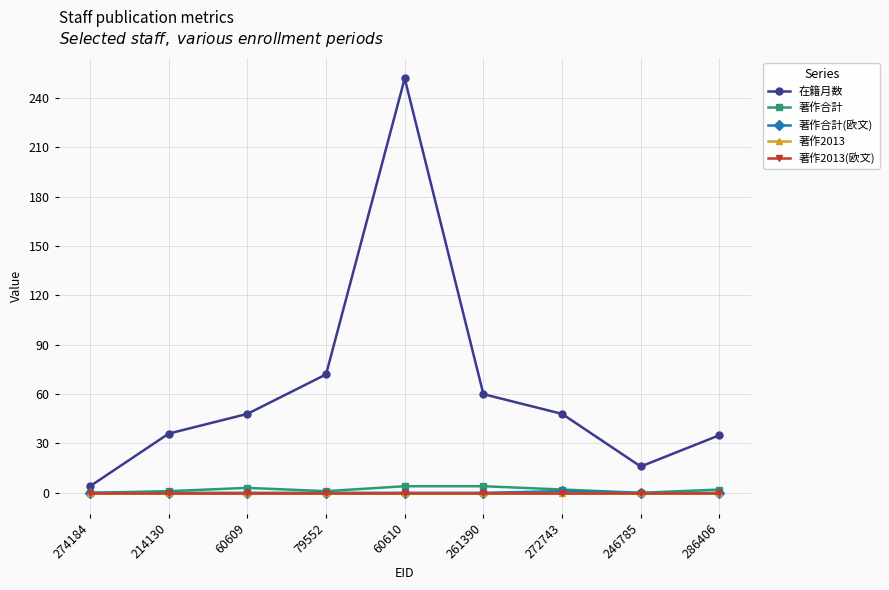

True or false: 著作2013(欧文) has more than 1 interior local peaks.

False